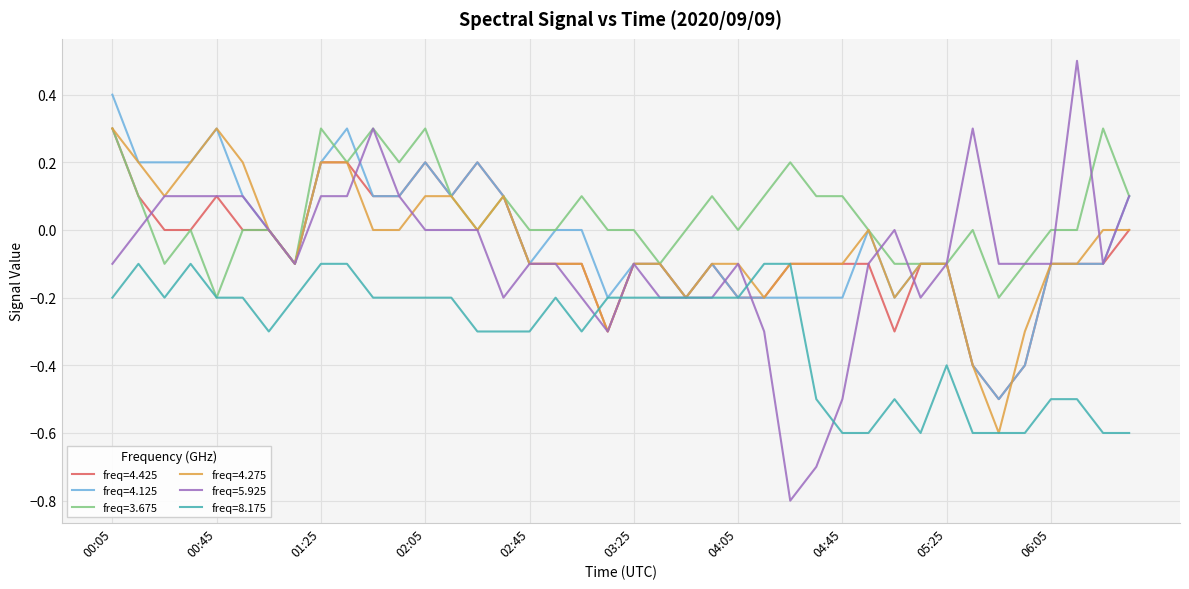

What is the lowest value of the freq=8.175 series?

-0.6